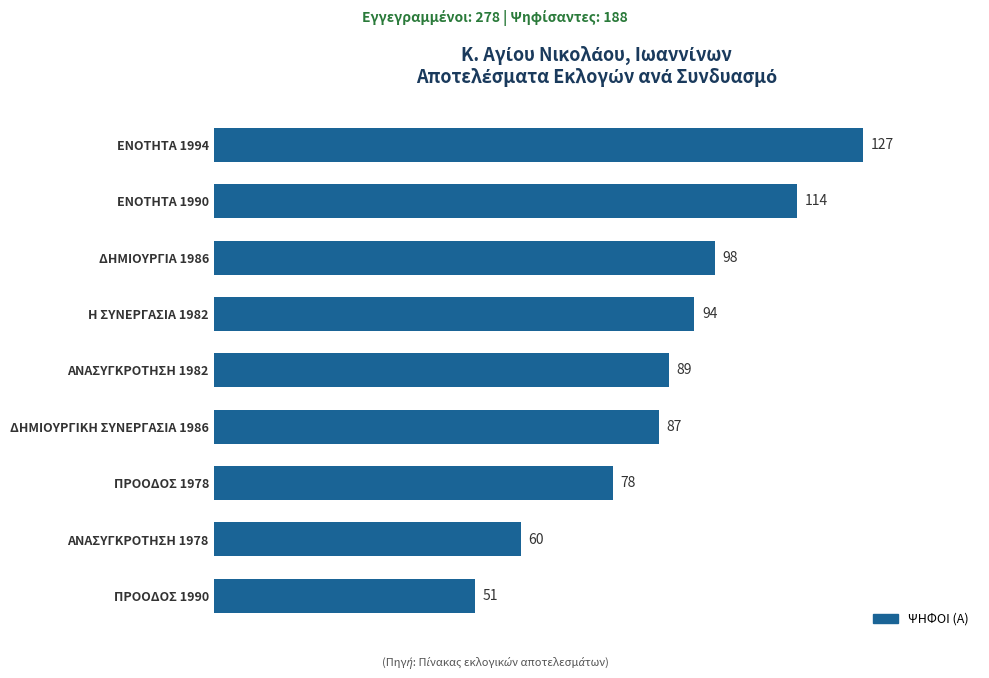

Reading bottom to top, what are all the values shown in this chart?

51	60	78	87	89	94	98	114	127